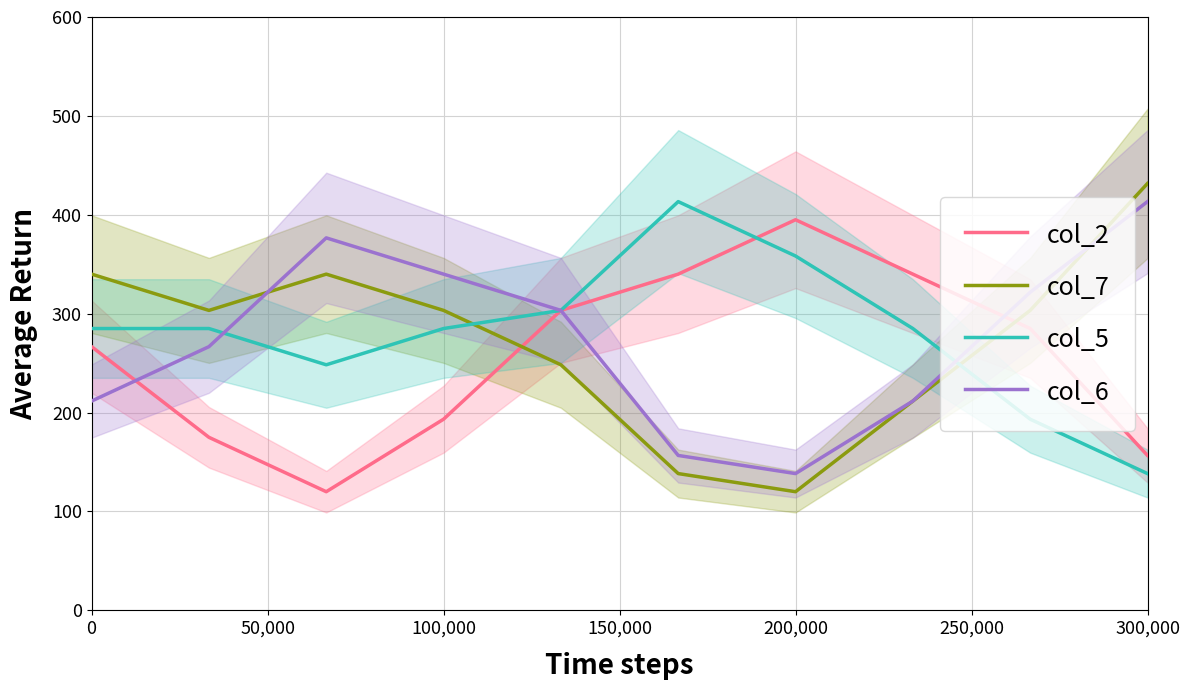

How many lines are shown in the chart?

4